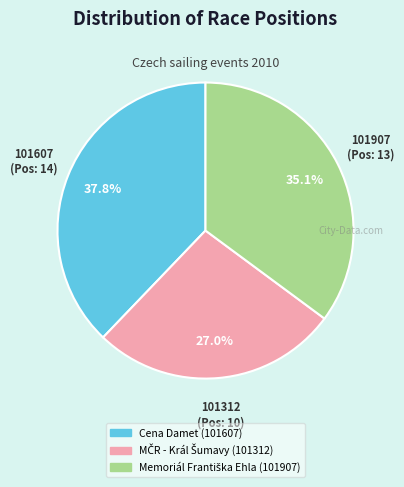

Which category has the biggest portion of the pie?

Cena Damet (101607)